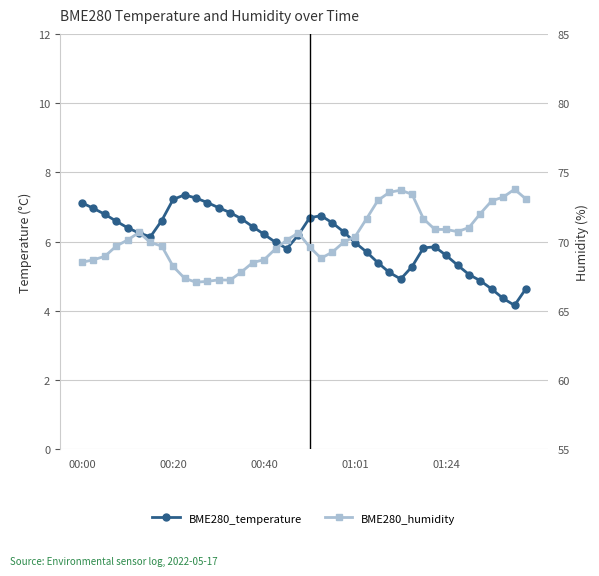

What is the label of the 36th point from the left?

35